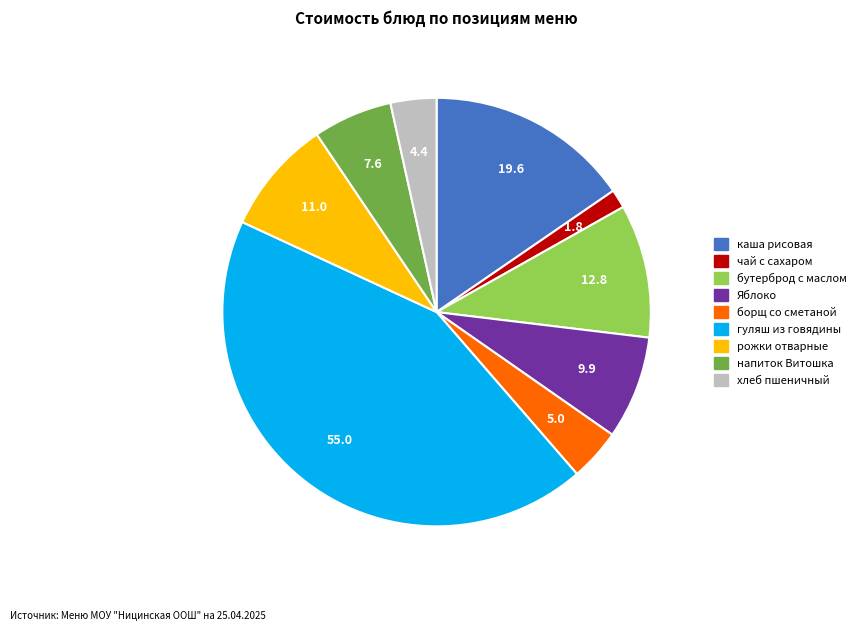

Does чай с сахаром account for over 50% of the chart?

No